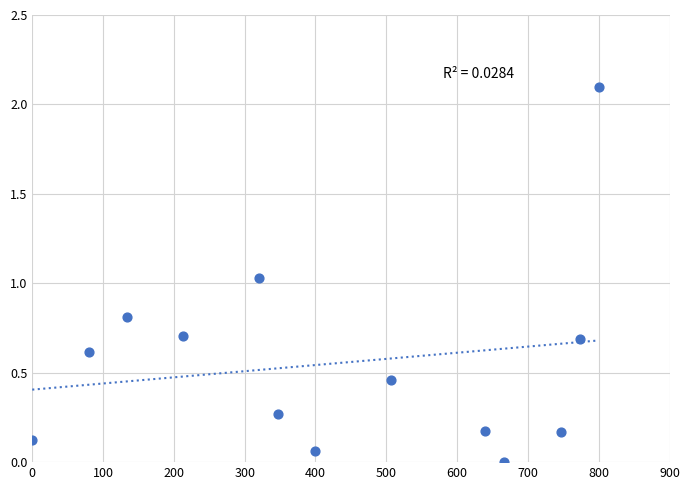

What is the range of Y values (max minus min)?

2.1